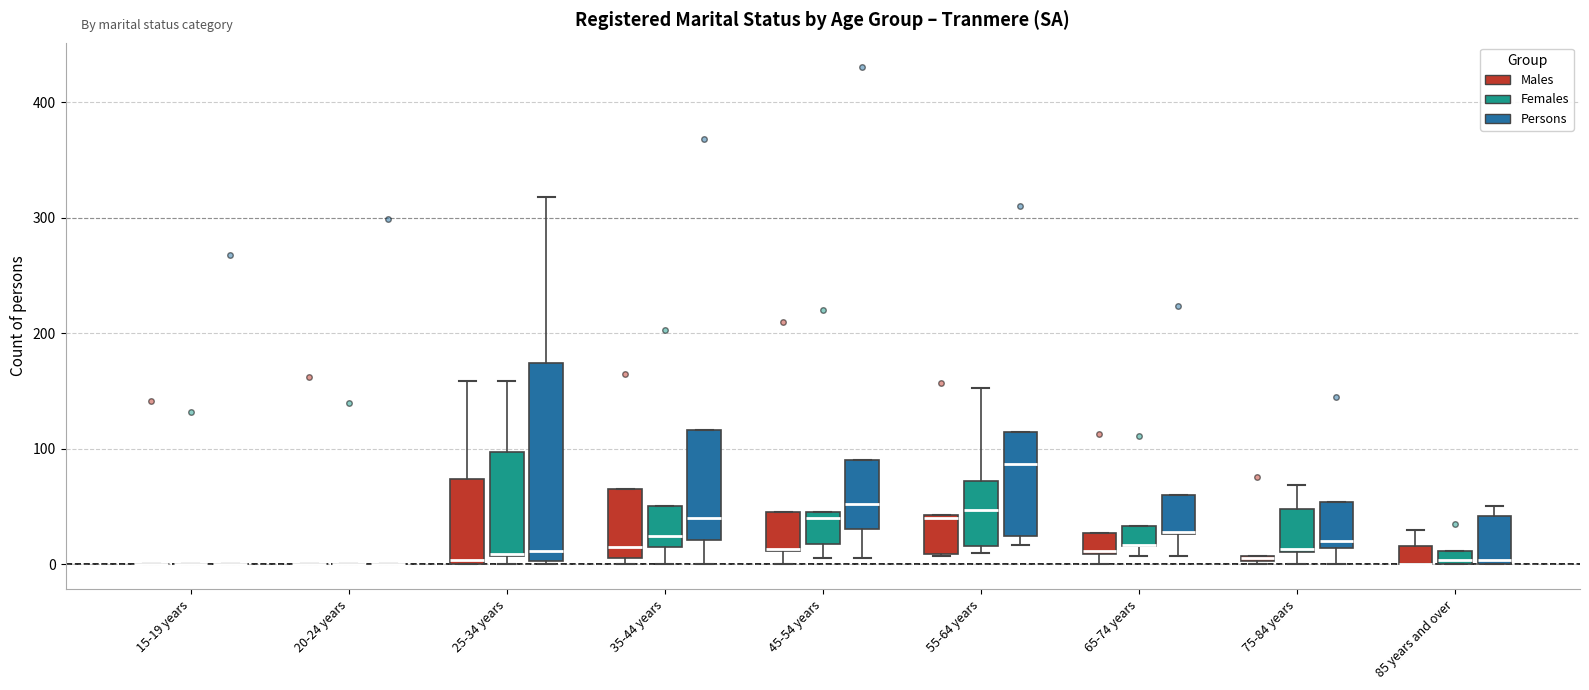

Which box is the tallest, from its lower edge to its upper edge?

25-34 years (Persons)